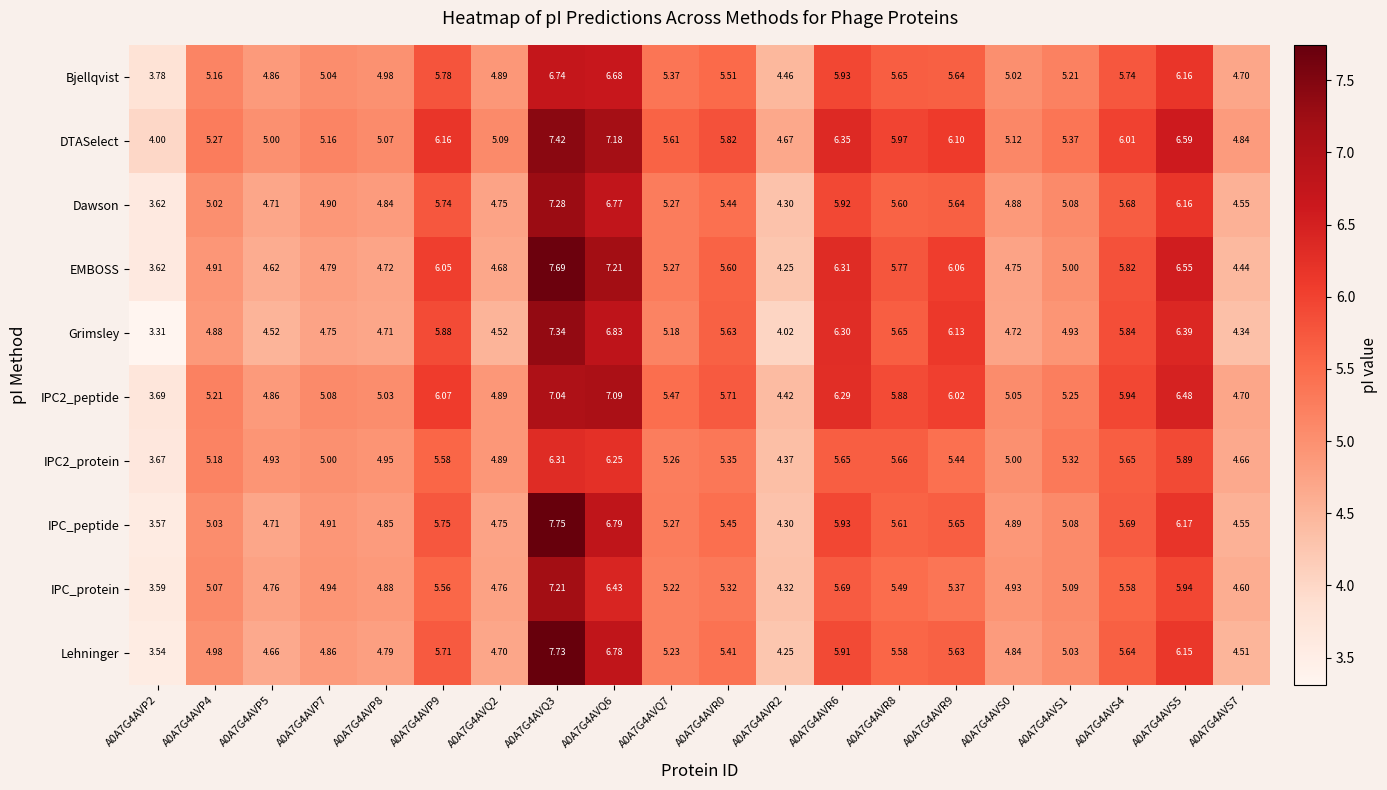

Between A0A7G4AVQ7 and A0A7G4AVS5, which series saw the biggest shift?

EMBOSS